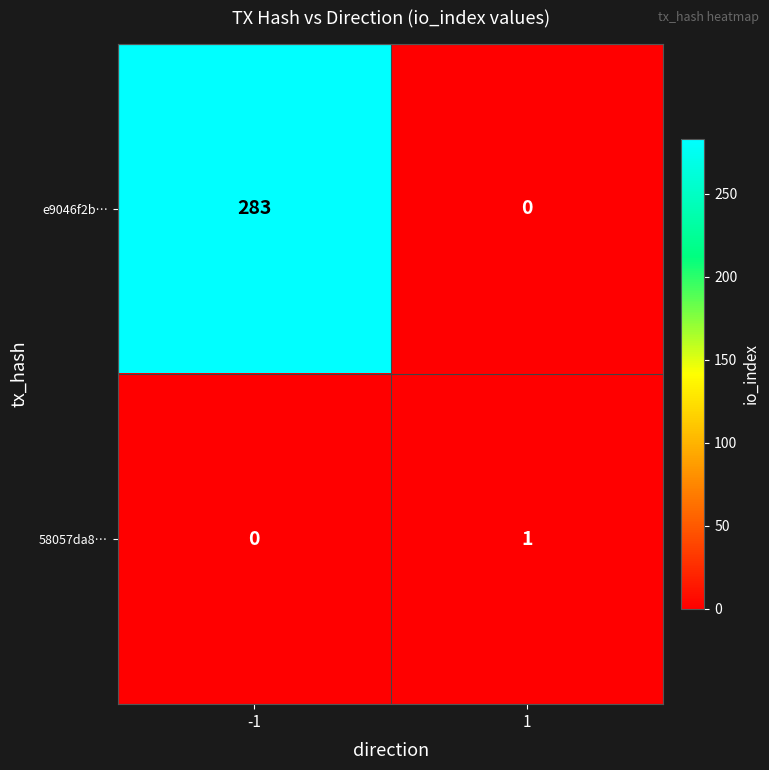

At 1, list the series in order from largest to smallest.

58057da8…, e9046f2b…